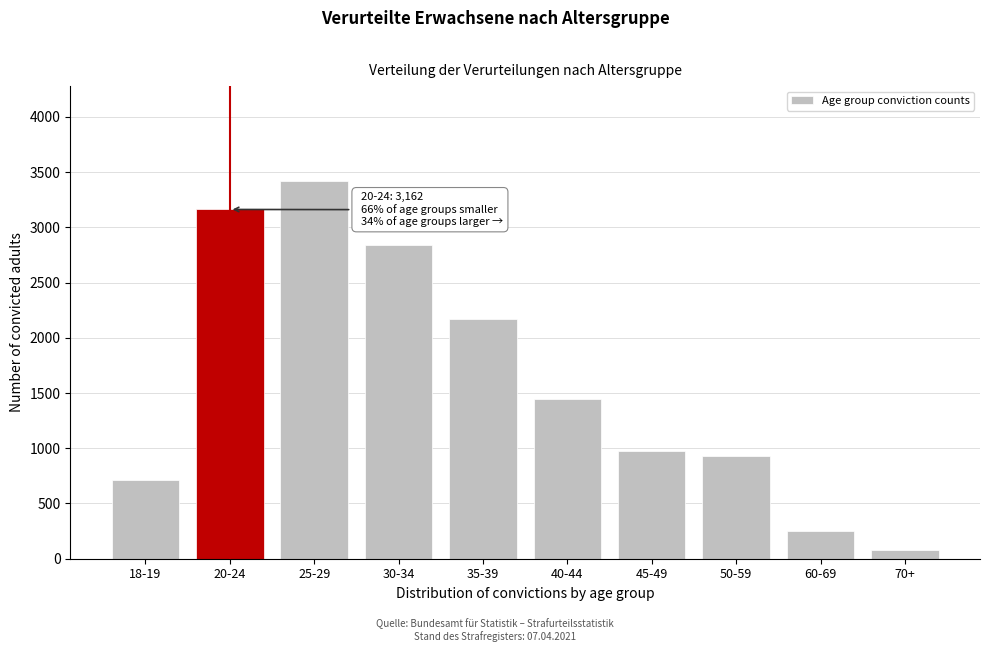

Reading right to left, transcribe all the data shown in this chart.

77	253	926	972	1448	2170	2841	3423	3162	717